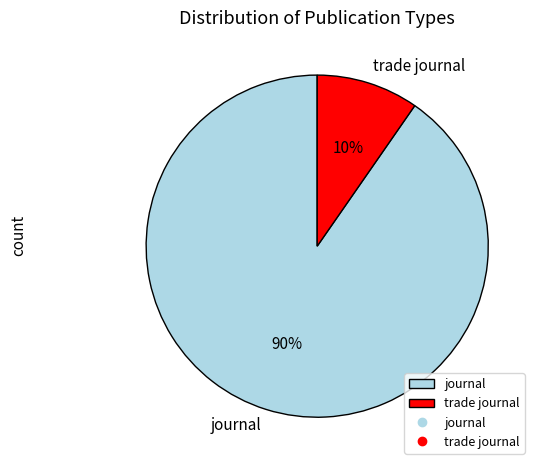

To the nearest percent, what is the average slice percentage?

50%